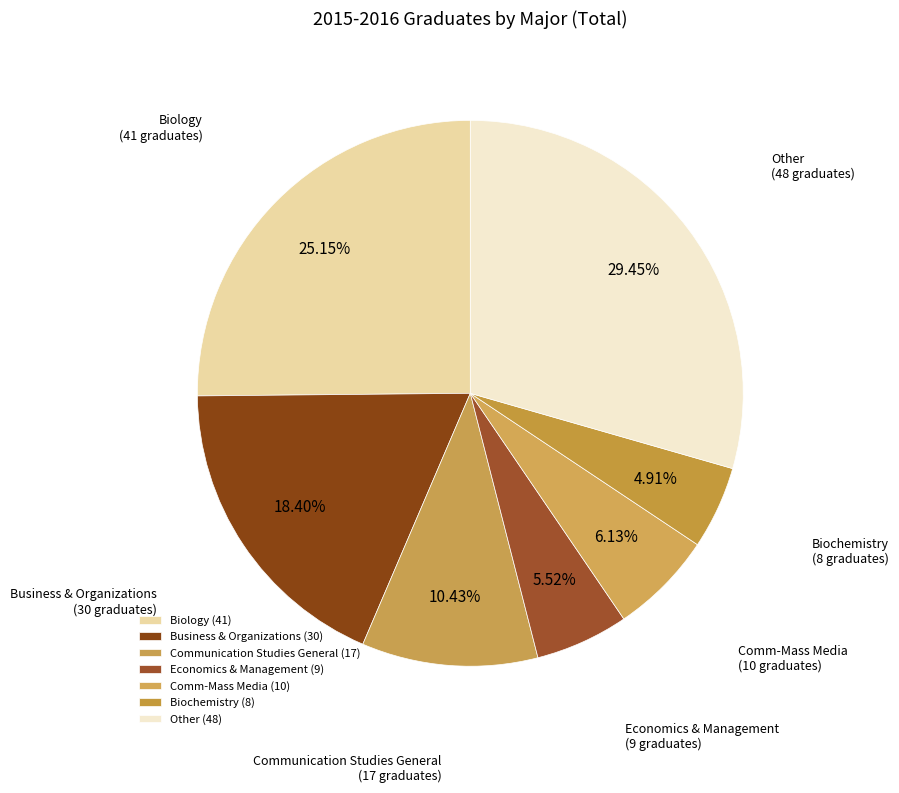

Does Communication Studies General represent more than half of the total?

No